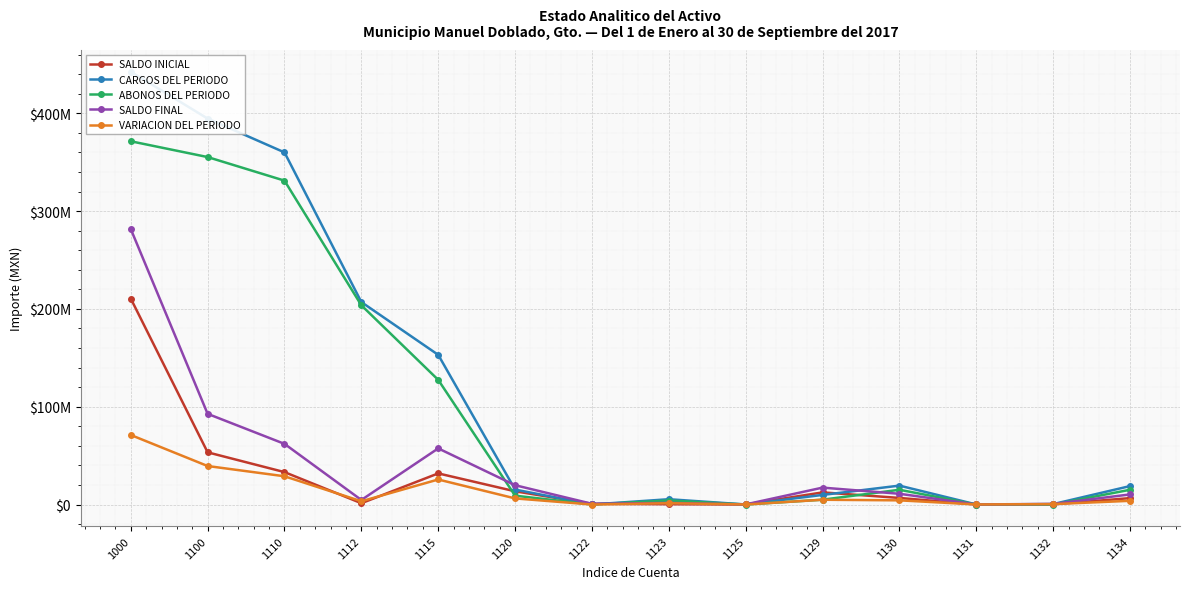

Where is the first local maximum for CARGOS DEL PERIODO?

1123